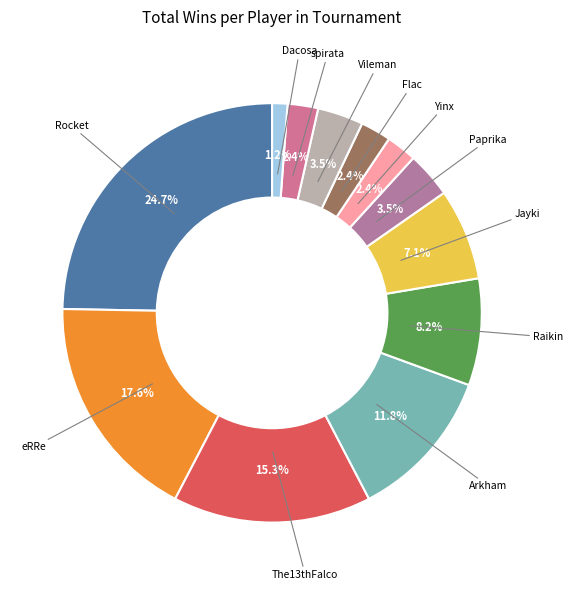

To the nearest percent, what is the difference between the largest and smallest slice percentages?

24%